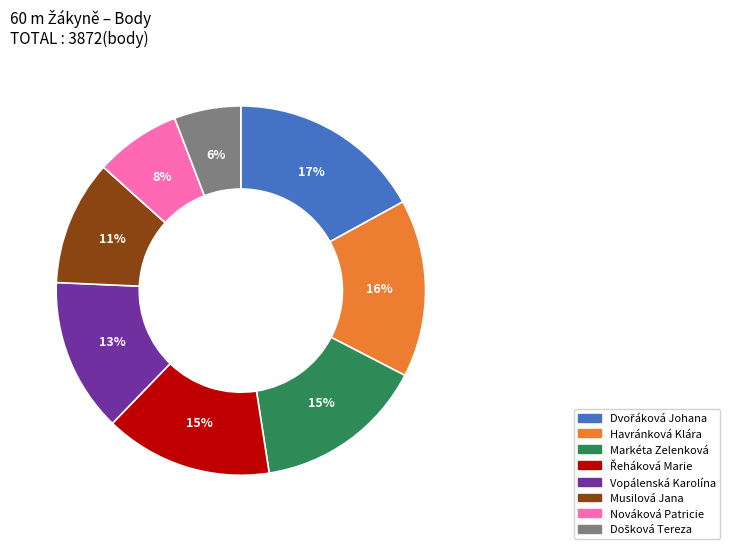

What percentage is the Havránková Klára slice, to the nearest percent?

16%